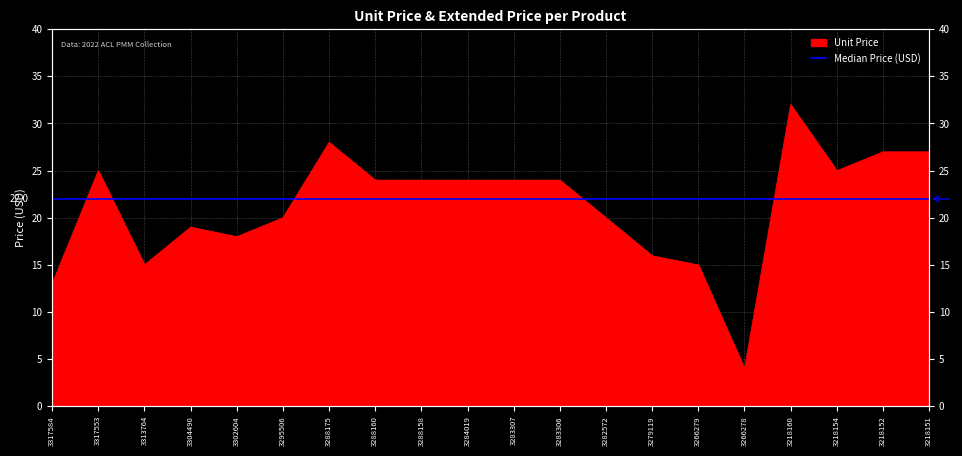

Count the number of categories in the chart.

20